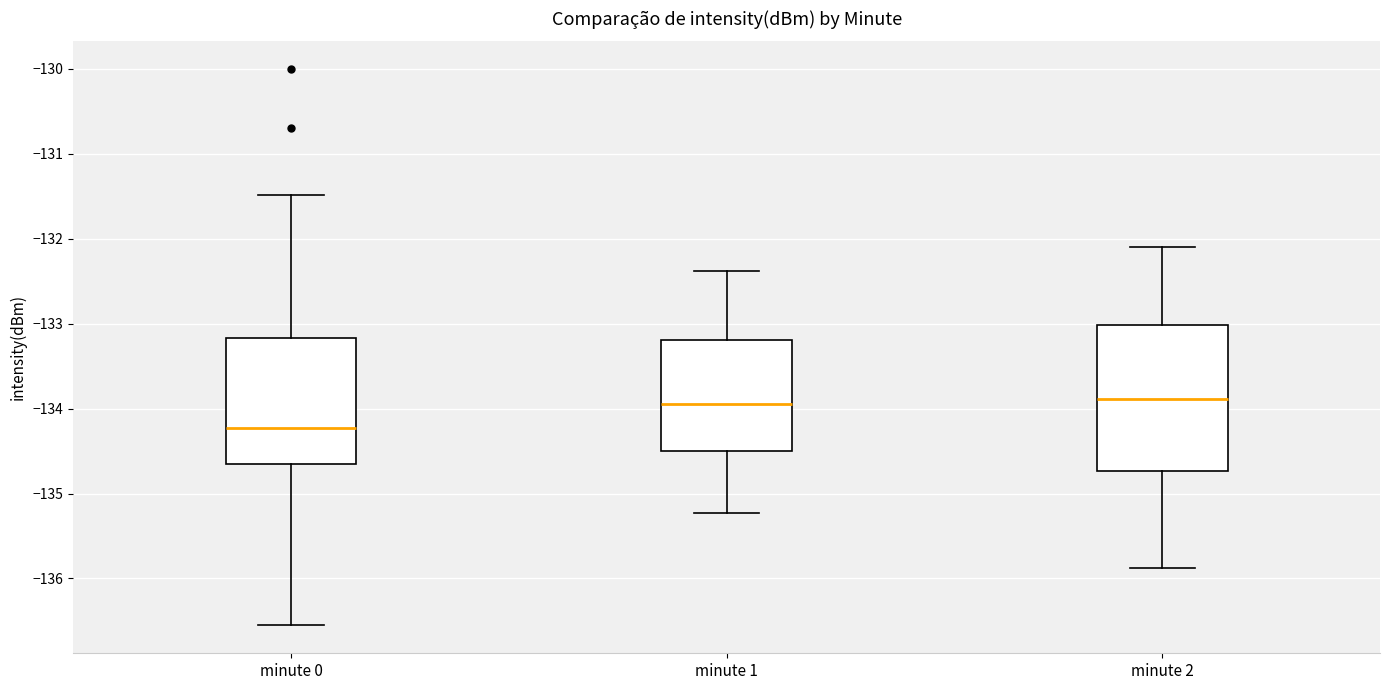

Reading left to right, transcribe this box plot: for each box, give where its median line is, the range the box spans, and where its two whiskers end, as read against the y-axis. The values are not printed on the chart, so give them approximately, as read against the axis.

minute 0: median -134.2, box -134.7 to -133.2, whiskers -136.6 to -131.5
minute 1: median -133.9, box -134.5 to -133.2, whiskers -135.2 to -132.4
minute 2: median -133.9, box -134.7 to -133.0, whiskers -135.9 to -132.1